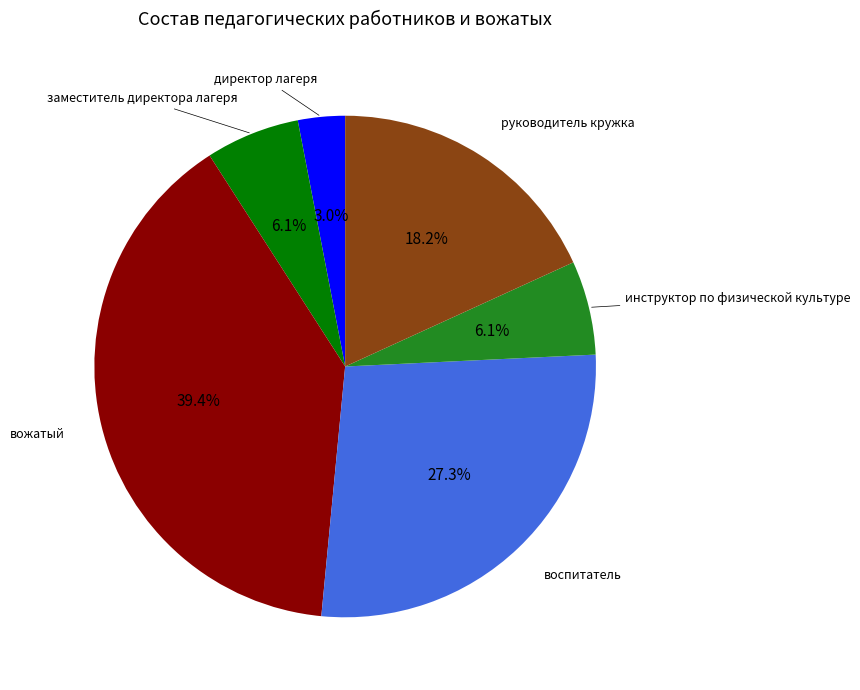

To the nearest percent, what is the average slice percentage?

17%